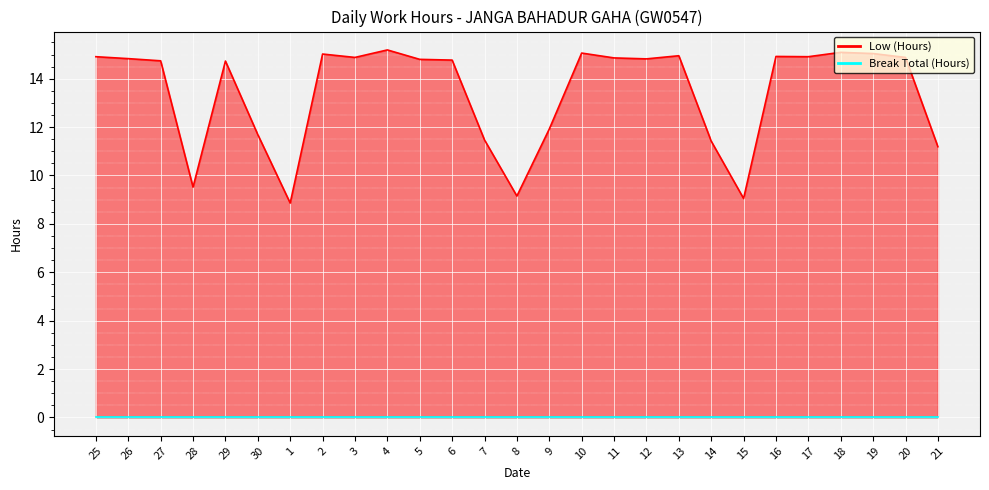

What is the label of the 19th point from the right?

3